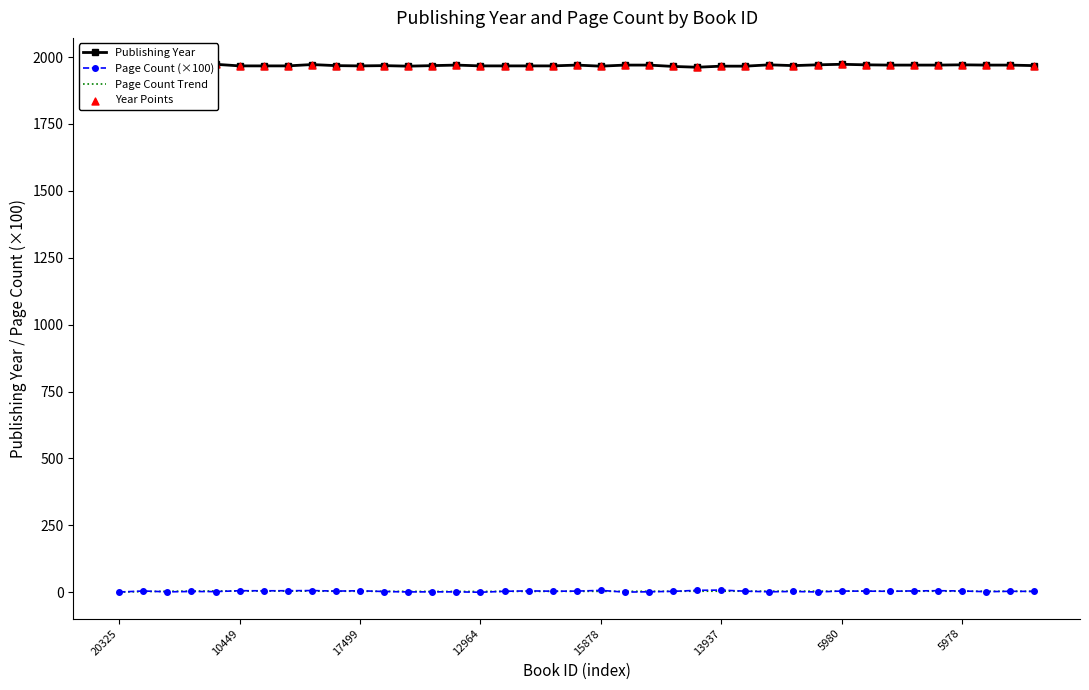

Which series contains the lowest Y value?

pageCount